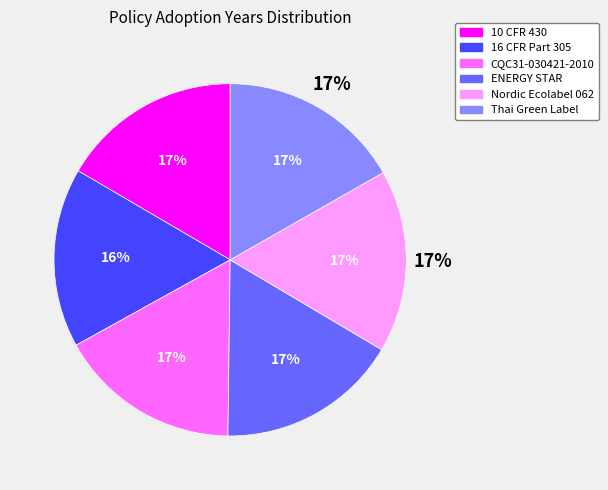

Rank the categories by value from lowest to highest.

16 CFR Part 305, 10 CFR 430, ENERGY STAR, CQC31-030421-2010, Thai Green Label, Nordic Ecolabel 062